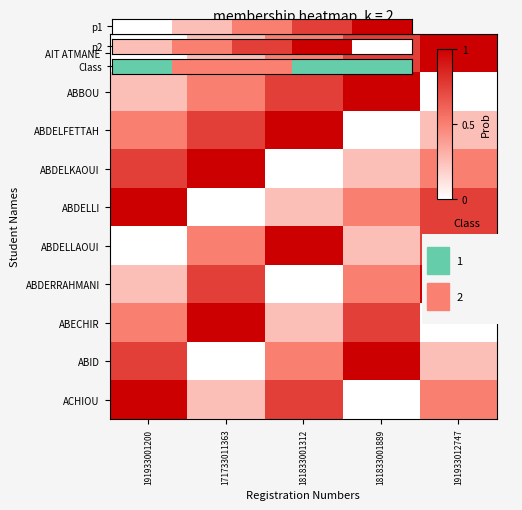

At which category does the chart reach its peak across all series?

171733011363